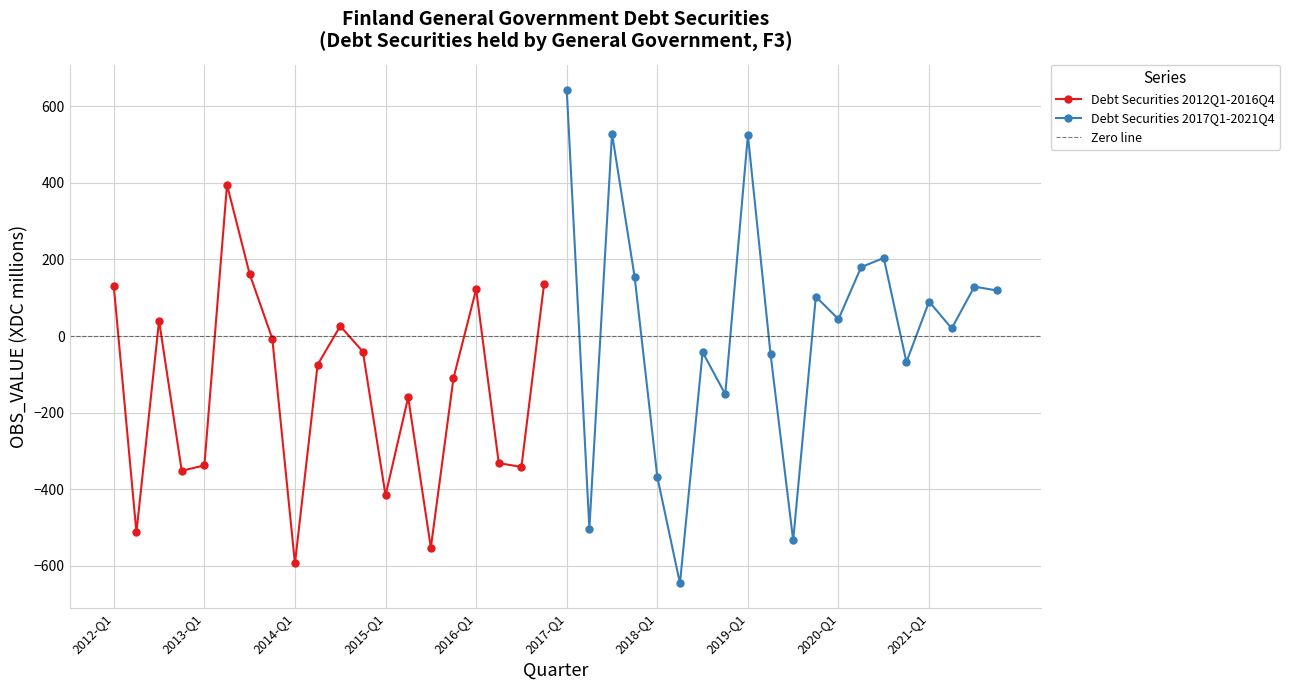

What is the difference between the maximum and minimum values?

989